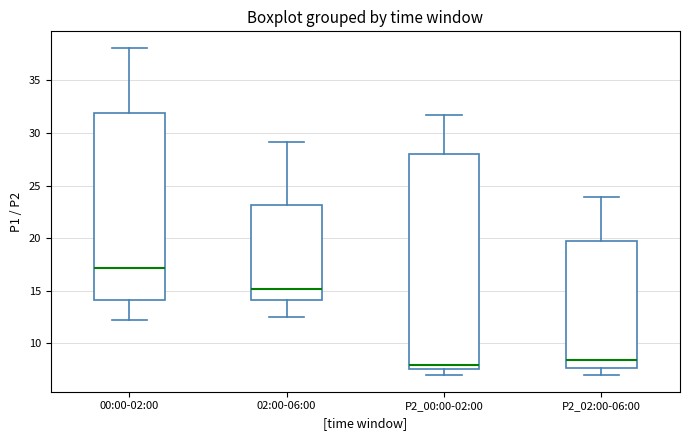

Comparing the boxes themselves (not the whiskers), which one is the tallest?

P2_00:00-02:00